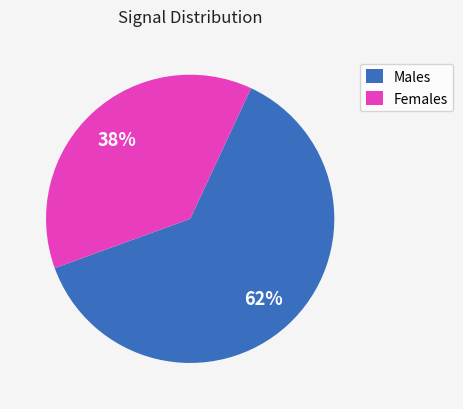

Rank the categories by value from lowest to highest.

Females, Males